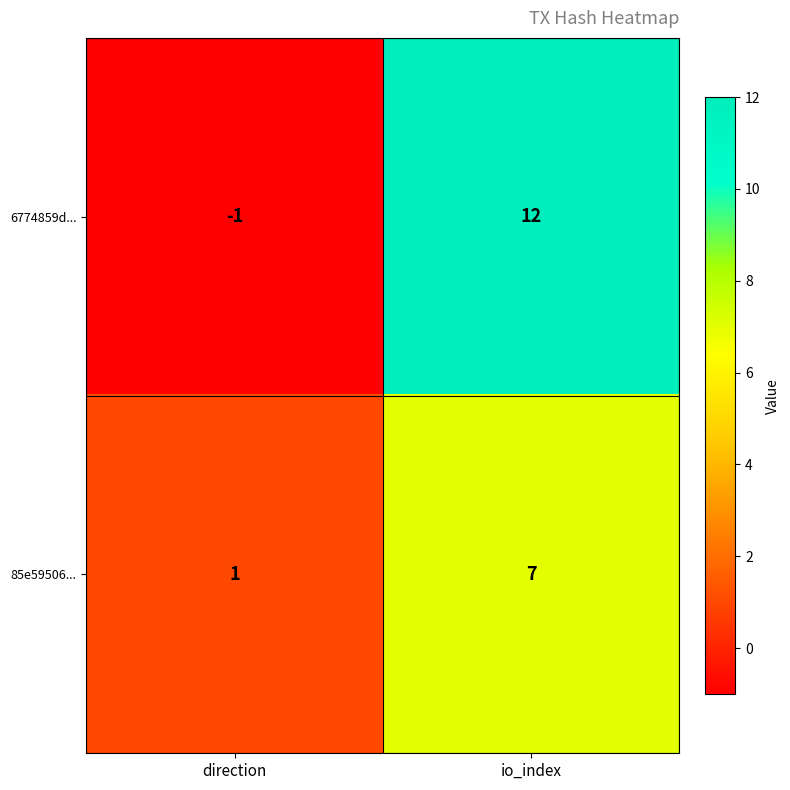

Reading left to right, what are all the values shown in this chart?

6774859d...: -1	12
85e59506...: 1	7